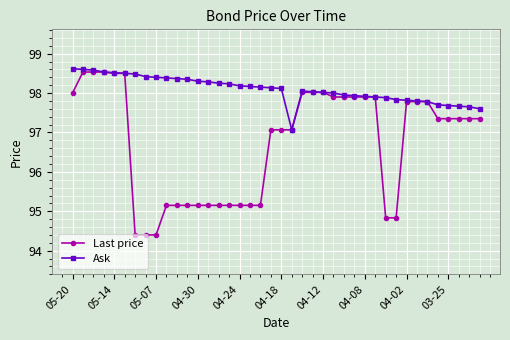

Which series has the largest total across all categories?

Ask